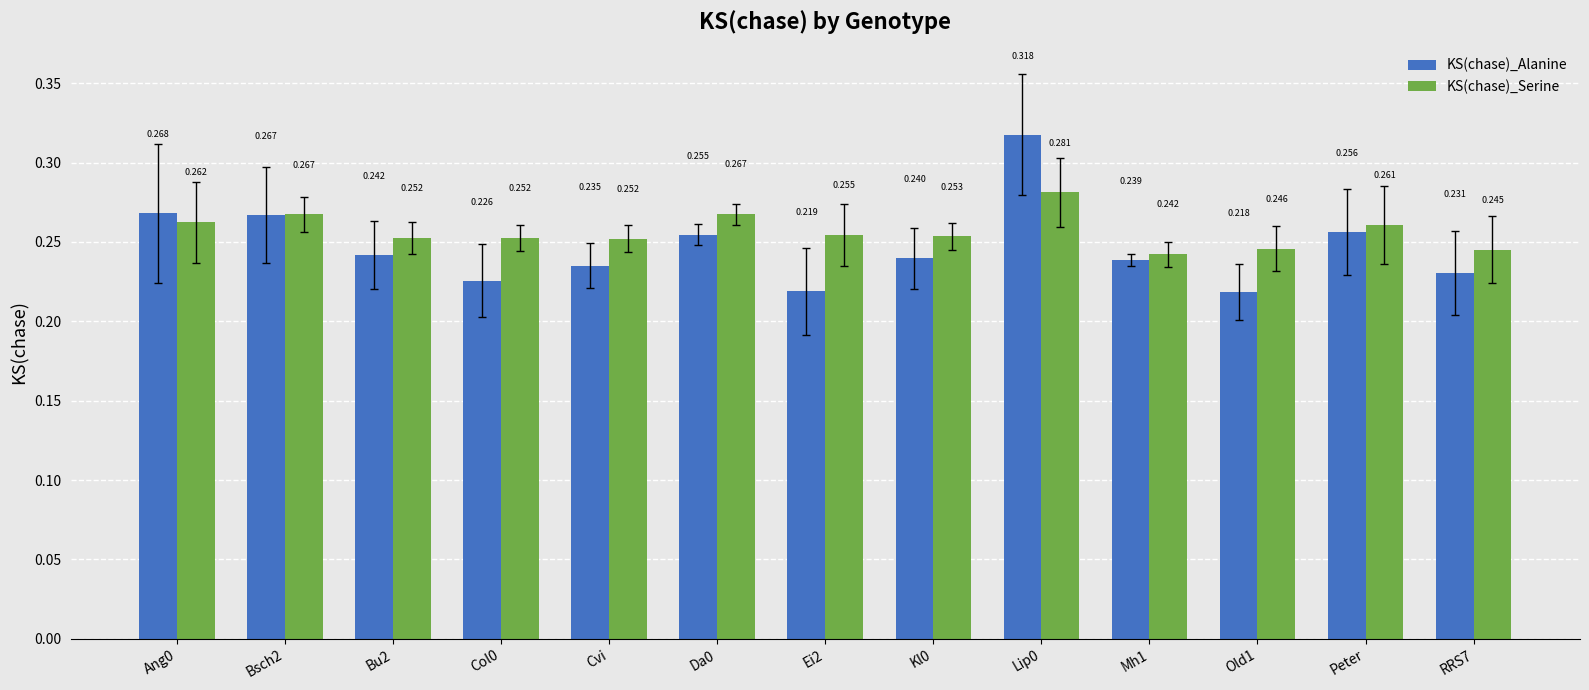

Rank the series by their average value, from highest to lowest.

KS(chase)_Serine, KS(chase)_Alanine